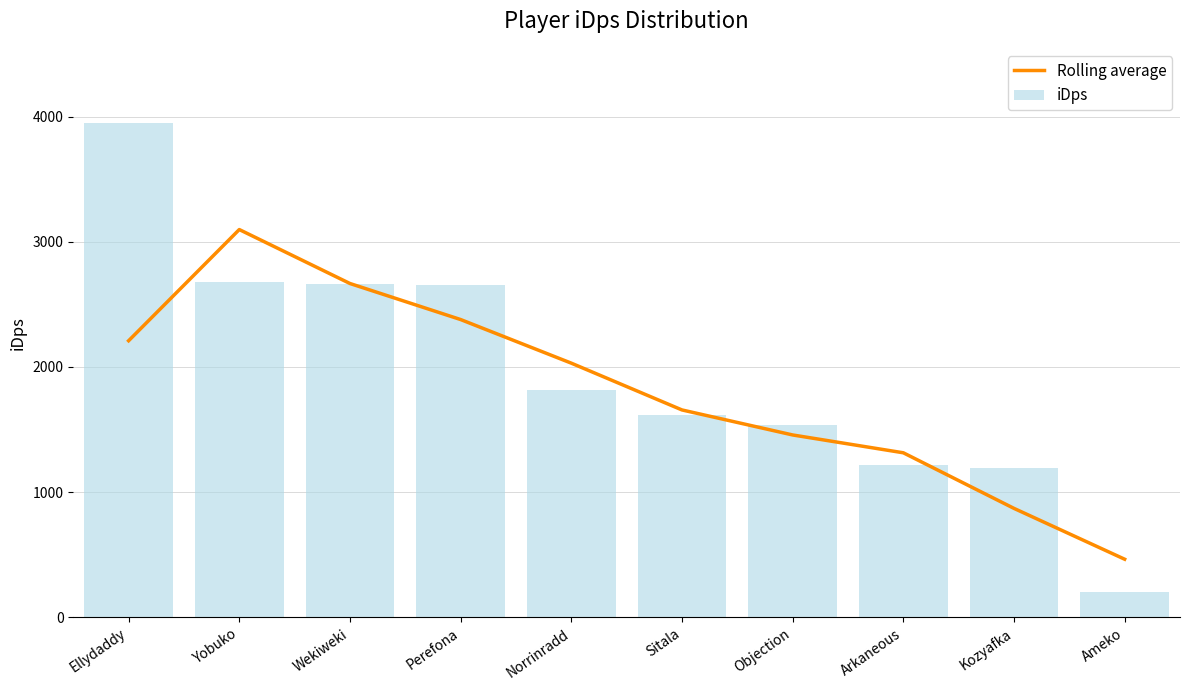

Which has a higher value, Sitala or Ameko?

Sitala